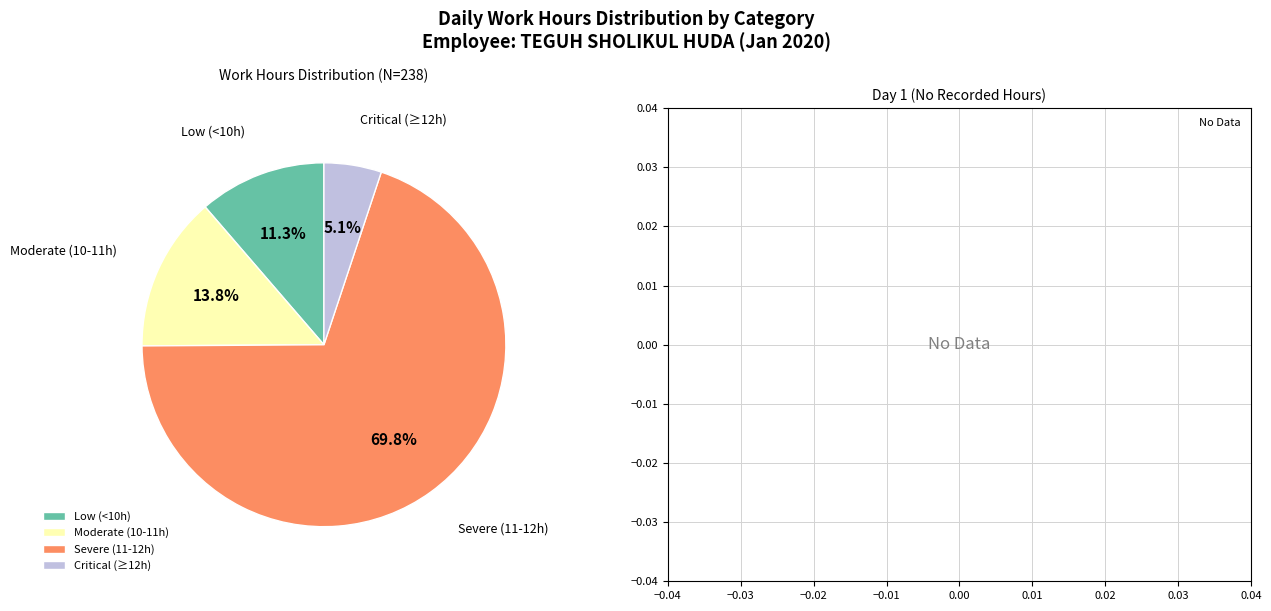

Is there a majority slice in this chart?

Yes